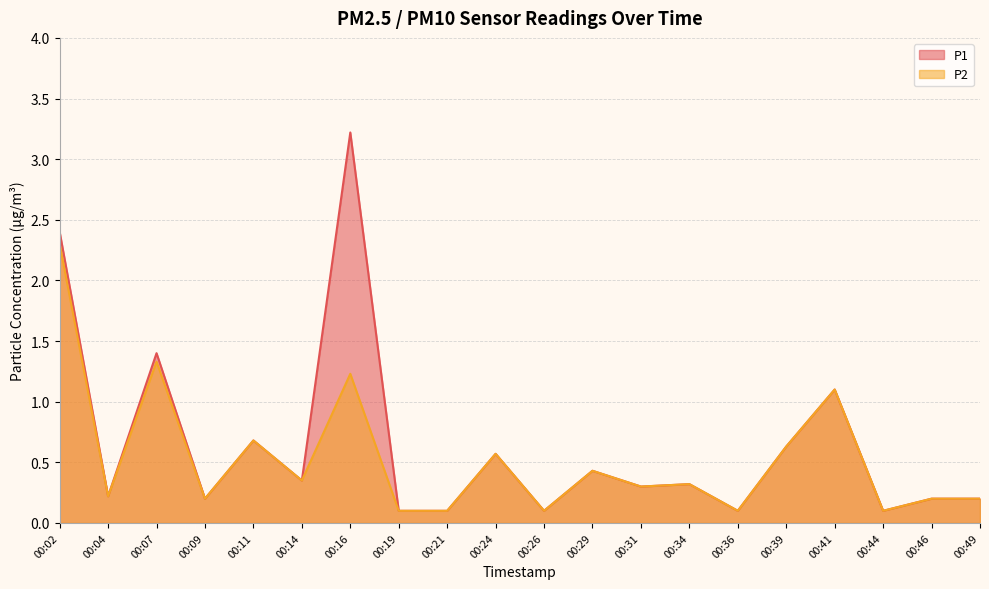

How many interior local peaks does the P2 series have?

7